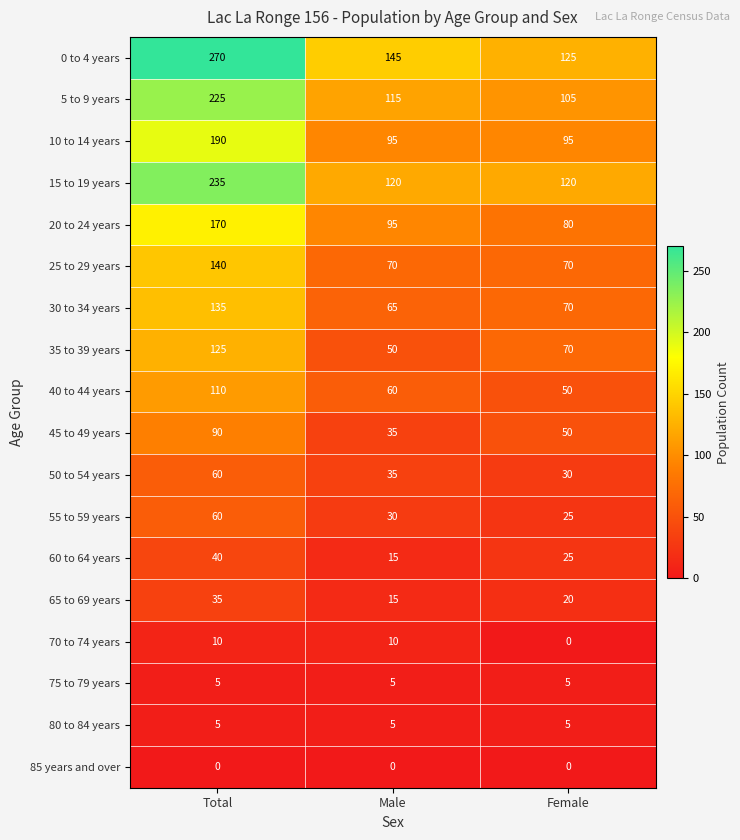

Is the value of 40 to 44 years at Female greater than the value of 85 years and over at Female?

Yes